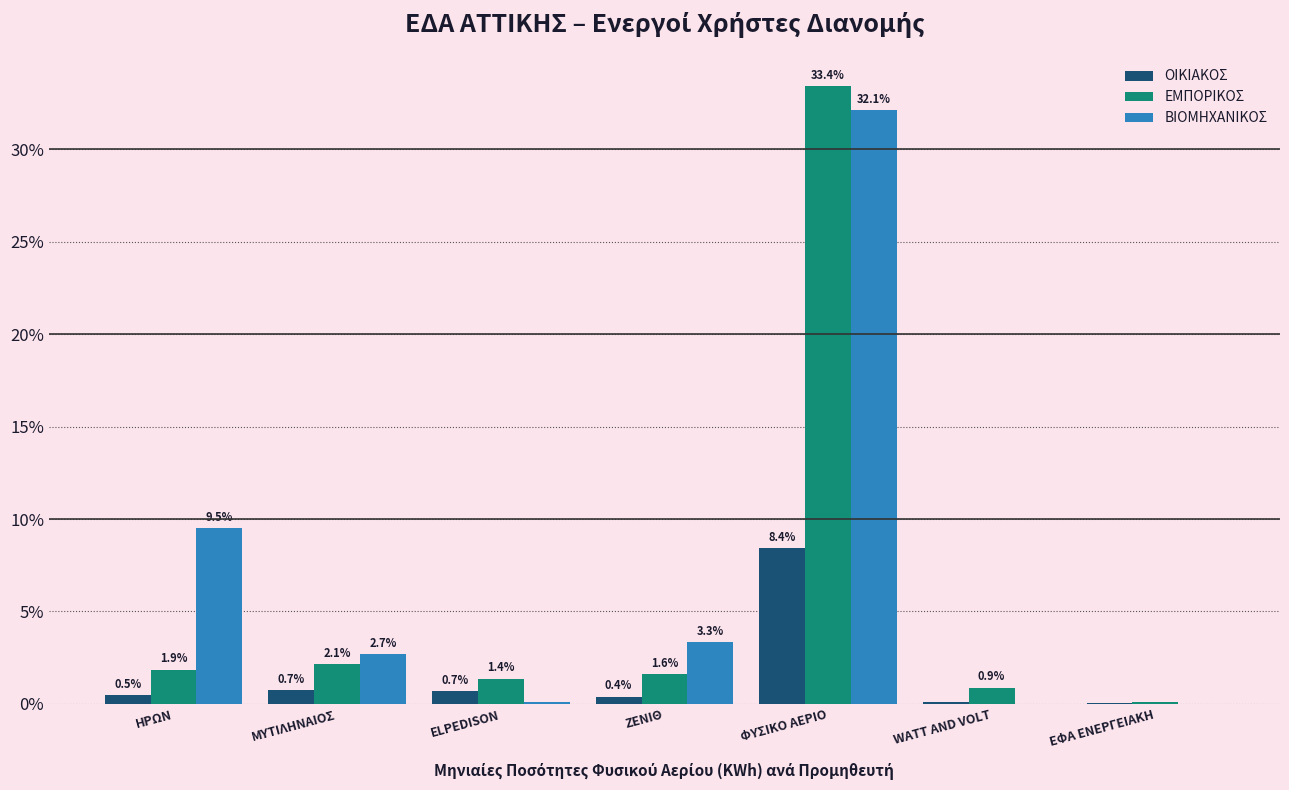

Which series has the largest total across all categories?

ΒΙΟΜΗΧΑΝΙΚΟΣ